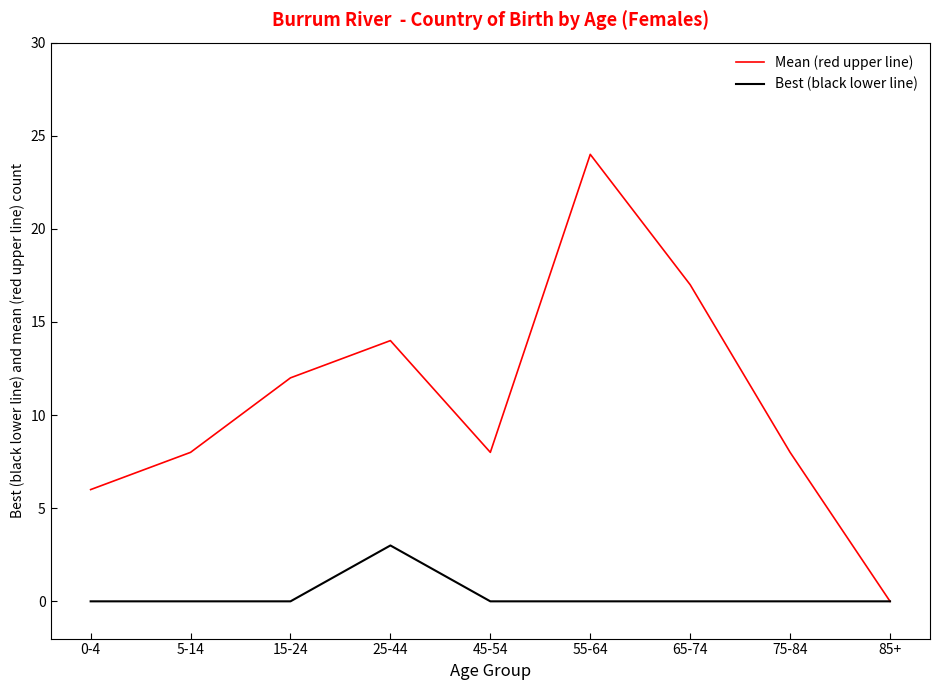

What is the sum of all Mean (red upper line) values?

97